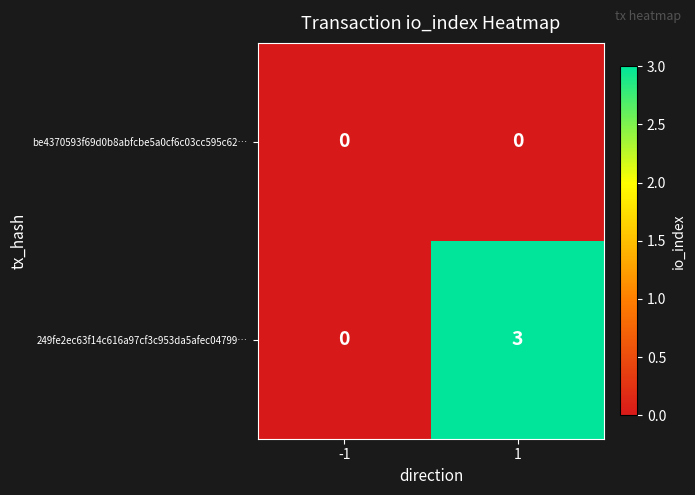

Which series has the largest range (max minus min)?

249fe2ec63f14c616a97cf3c953da5afec04799…